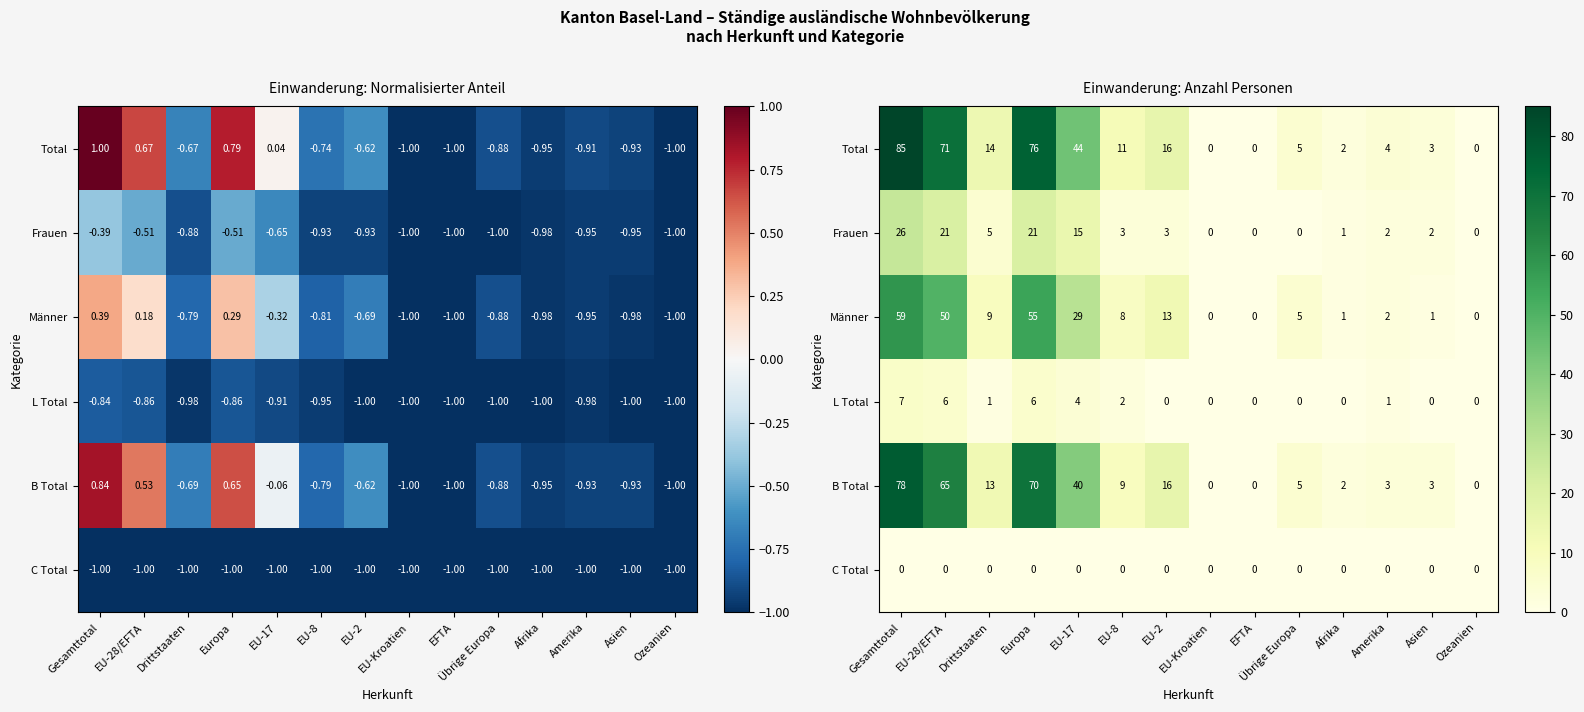

Which label corresponds to the smallest value in the chart?

EU-Kroatien